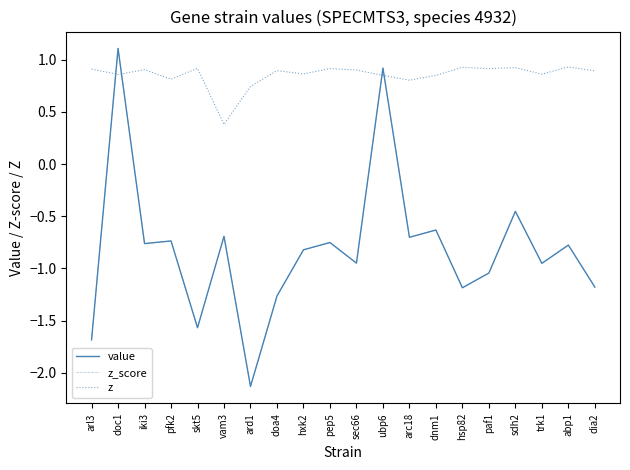

Does the chart display data point markers on the line(s)?

No